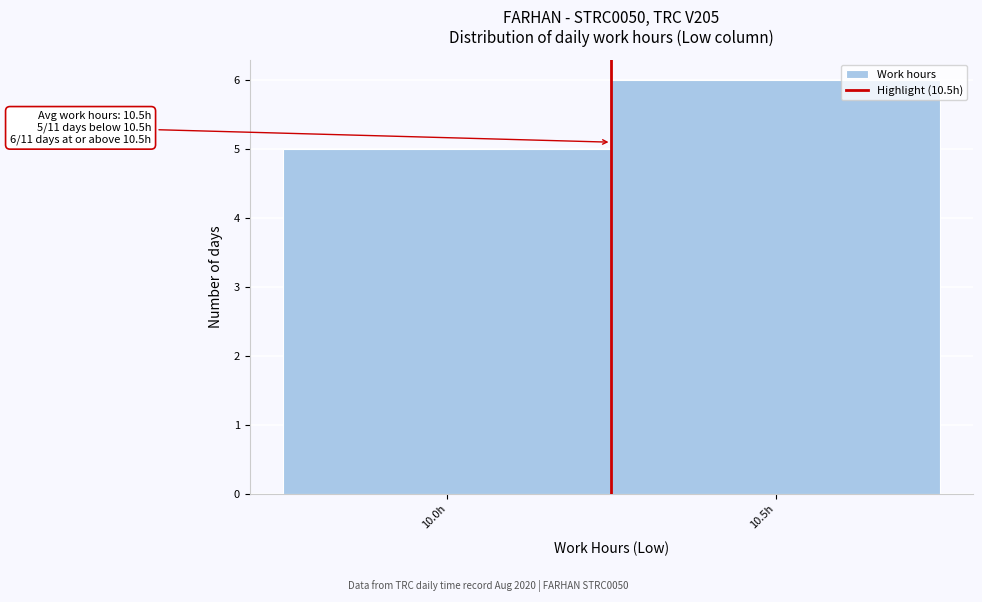

Reading left to right, extract all data points from this chart.

5	6